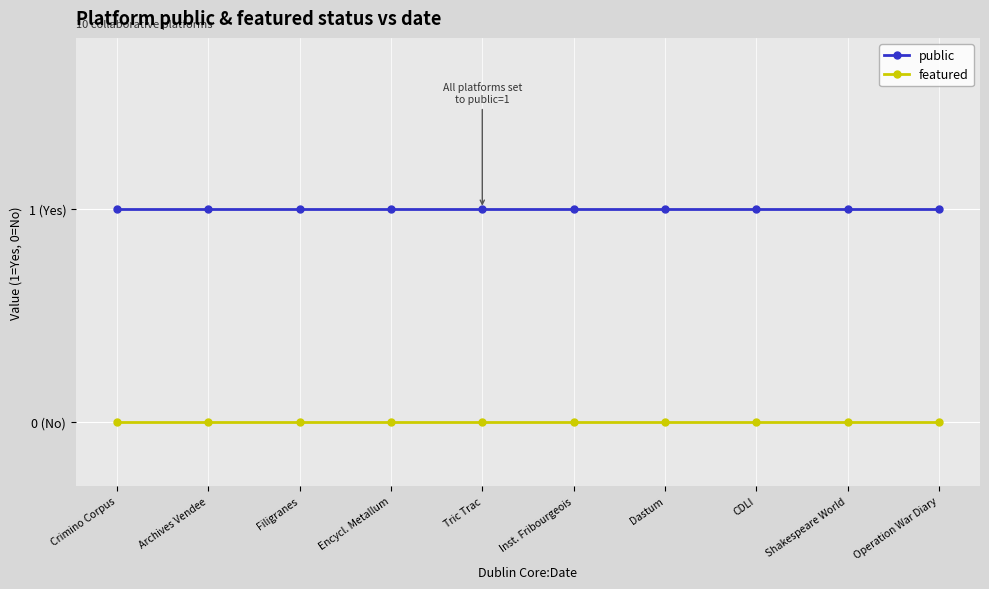

Where is public nearest to the value 1?

Crimino Corpus